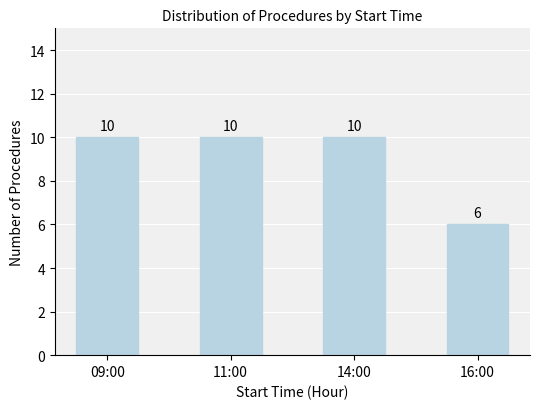

What is the ratio of the value at 14:00 to the value at 11:00?

1.0